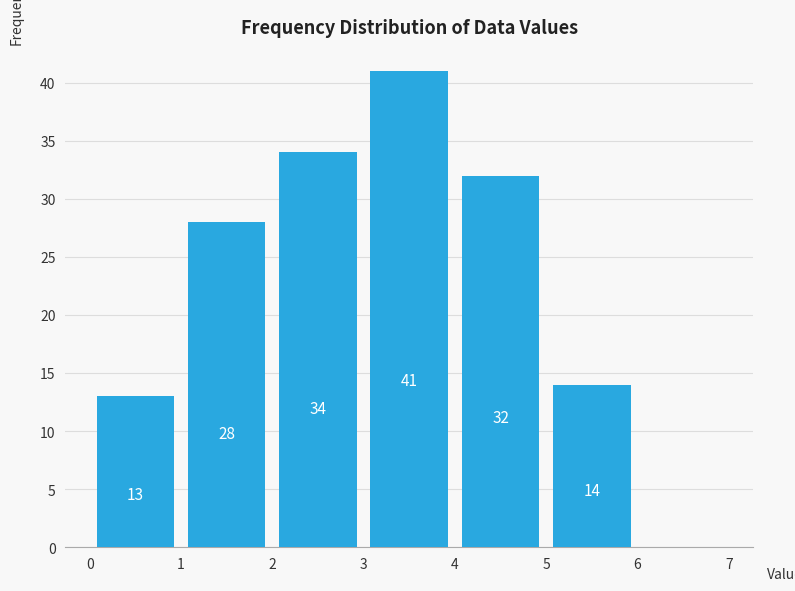

Which range on the x-axis has the tallest bar?

3 to 4